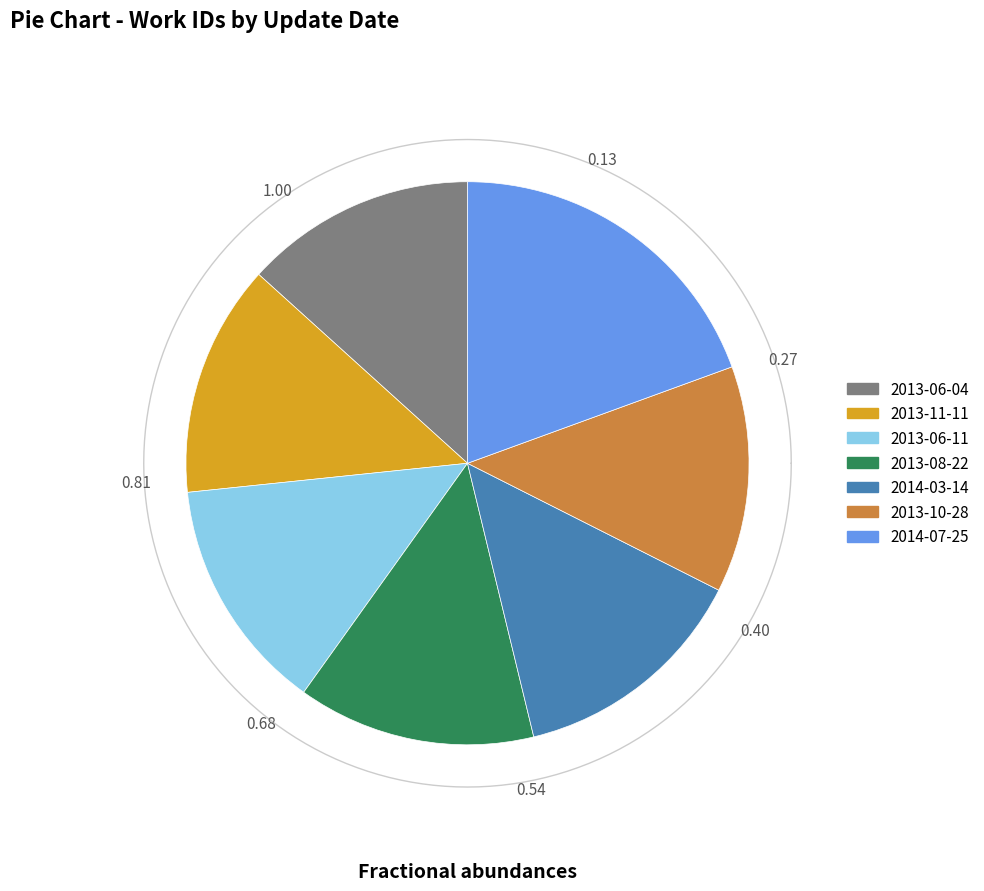

The 2013-06-04 slice represents 13% of the pie. True or false?

True